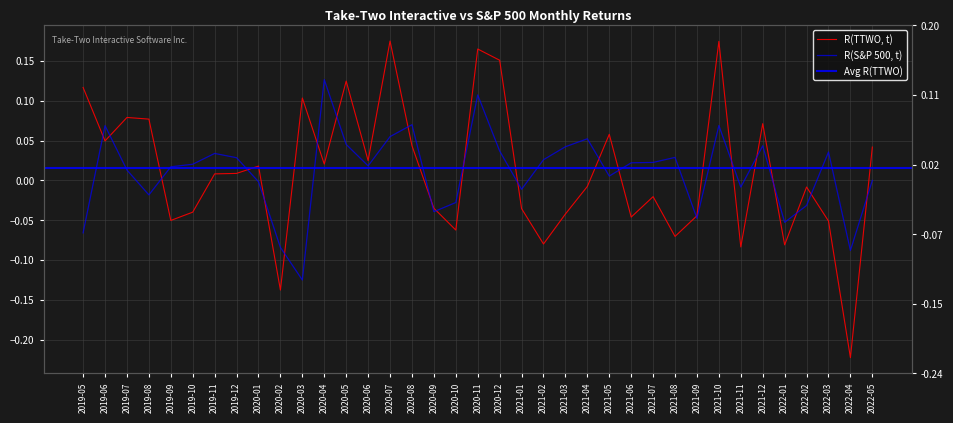

What is the difference between the highest and lowest values at 2020-12?

0.1